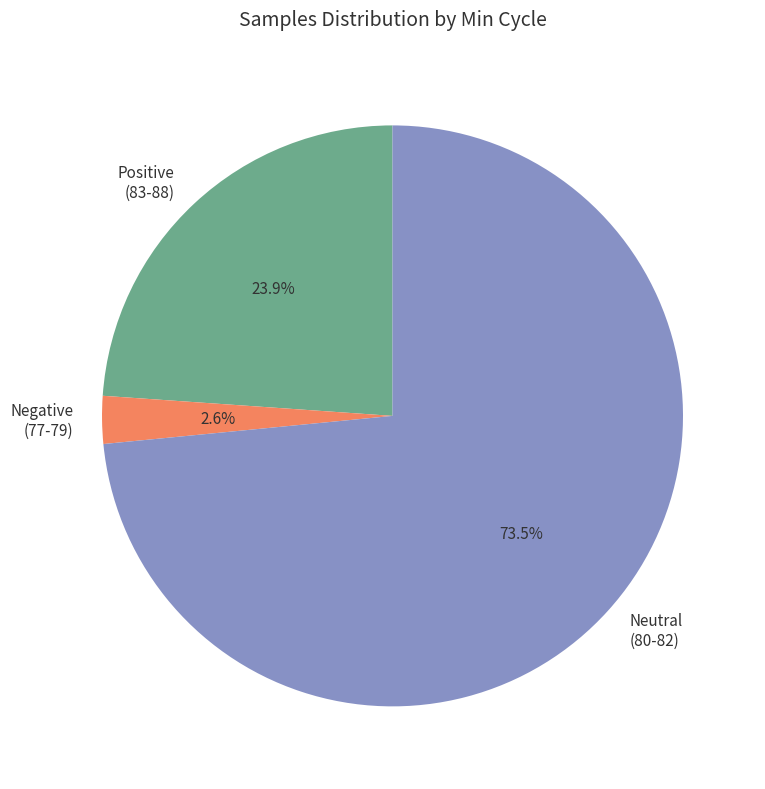

Does Neutral (80-82) represent more than half of the total?

Yes